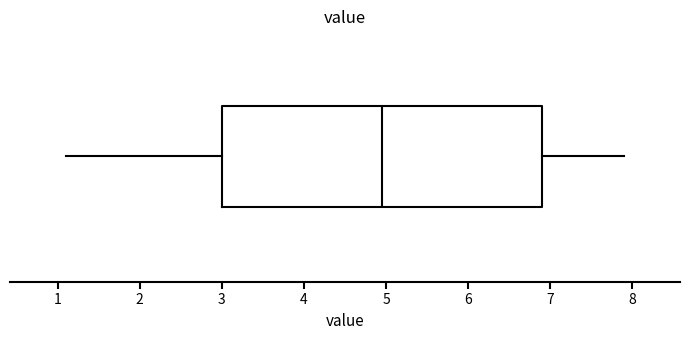

Transcribe this box plot: give where the median line is, the range the box spans, and where the two whiskers end, as read against the x-axis. The values are not printed on the chart, so give them approximately, as read against the axis.

median 5.0, box 3.0 to 6.9, whiskers 1.1 to 7.9